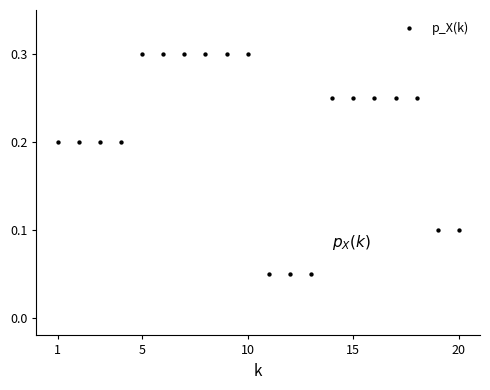

What is the range of X values (max minus min)?

19.0